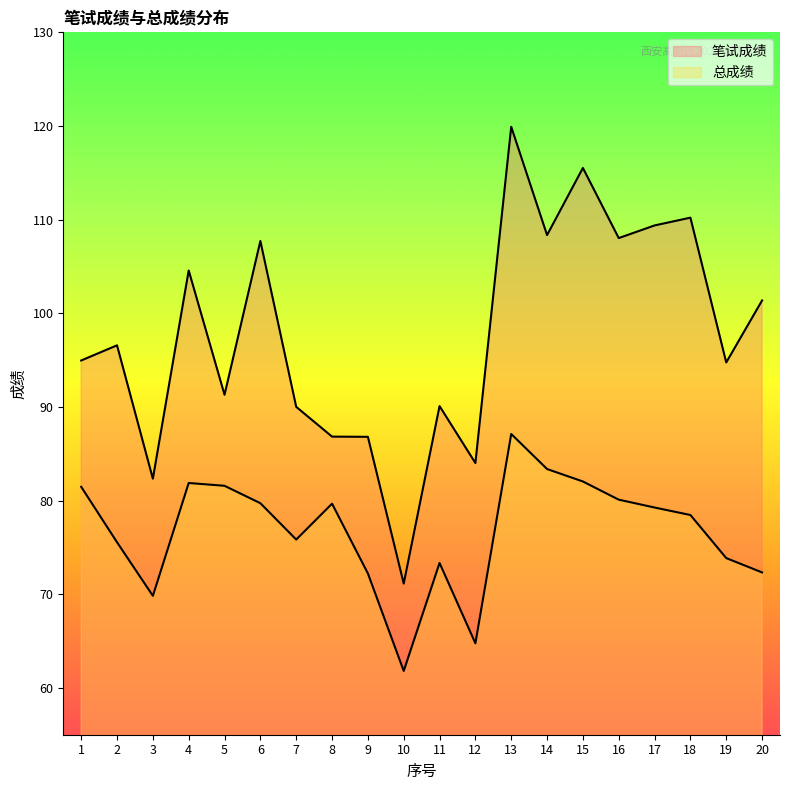

Reading left to right, transcribe all the data shown in this chart.

笔试成绩: 95.0	96.6	82.3	104.6	91.3	107.7	90.0	86.8	86.8	71.1	90.1	84.0	119.9	108.3	115.5	108.0	109.4	110.2	94.8	101.4
总成绩: 81.5	75.5	69.8	81.9	81.6	79.7	75.8	79.7	72.2	61.8	73.3	64.8	87.1	83.4	82.0	80.1	79.3	78.5	73.9	72.3